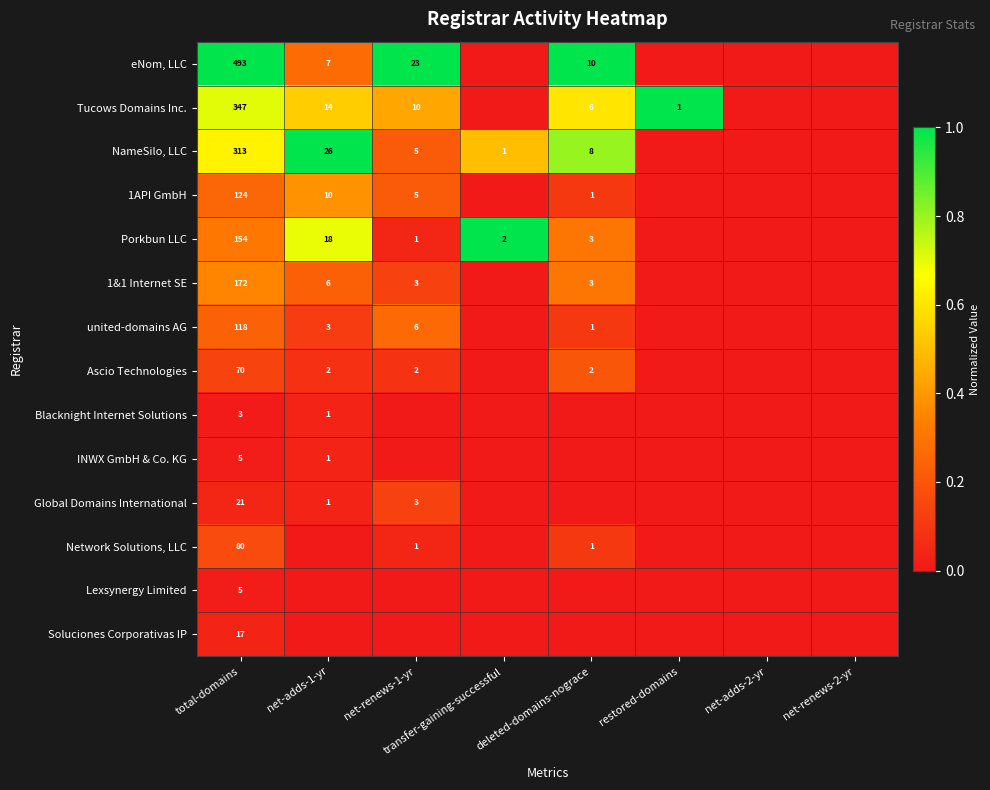

The NameSilo, LLC series shows 313 at total-domains. True or false?

True